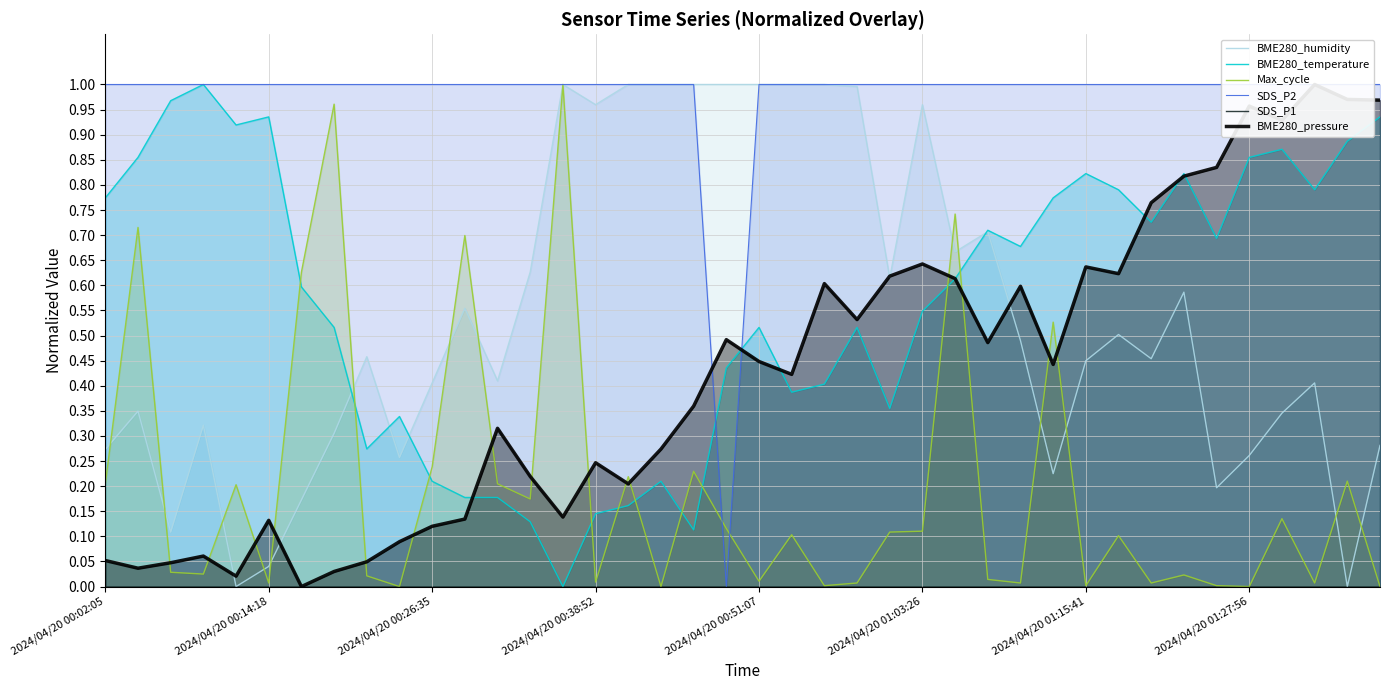

What are all the series names shown in the legend?

BME280_humidity, BME280_temperature, Max_cycle, SDS_P2, SDS_P1, BME280_pressure